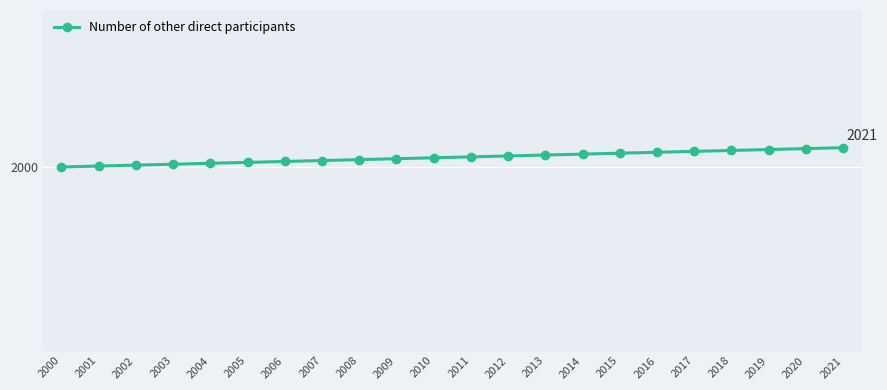

Is this an area chart (filled region under the line)?

No